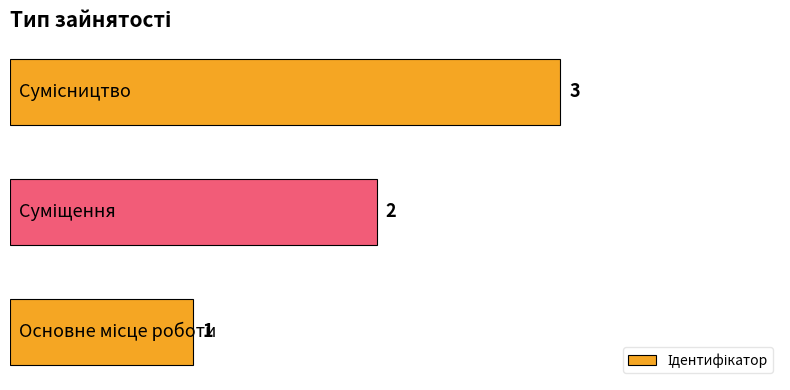

Does the chart contain stacked bars?

No